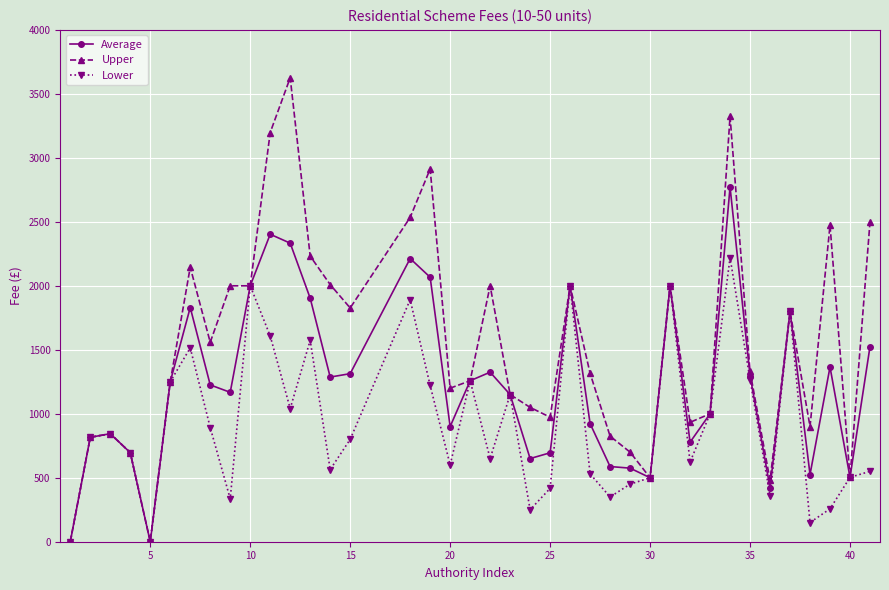

List the series in order of their peak value, highest first.

Upper, Average, Lower